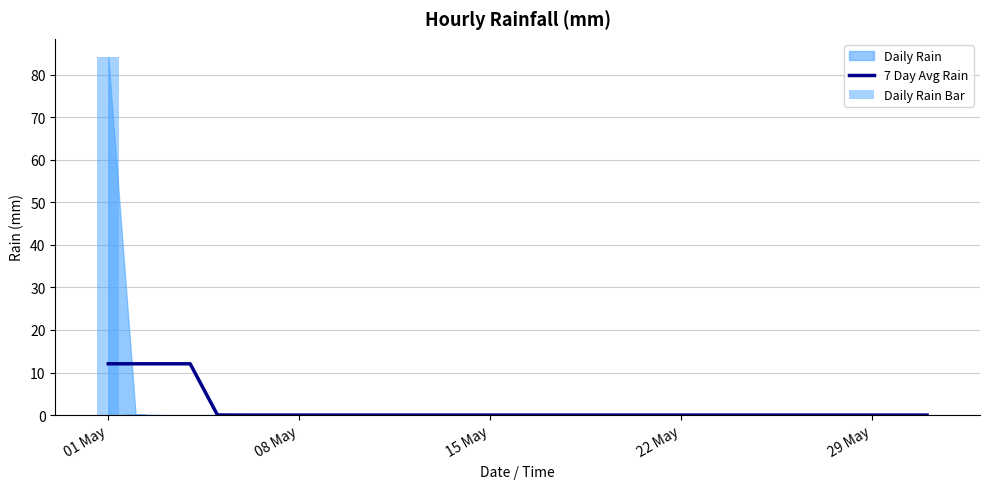

Where is Daily Rain Bar nearest to the value 42?

08 May